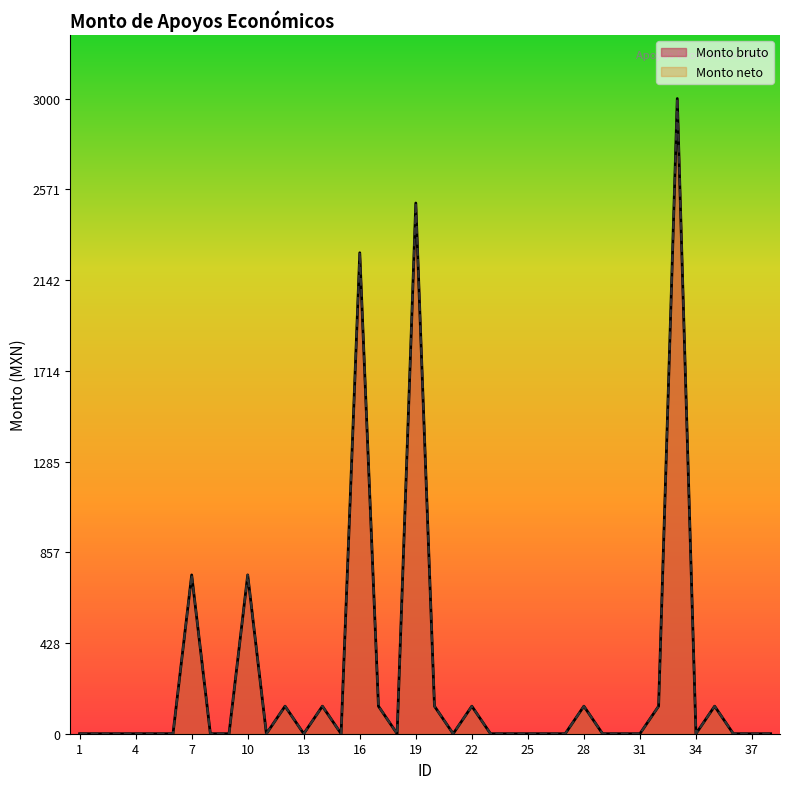

How many data points in Monto neto are above 0?

13